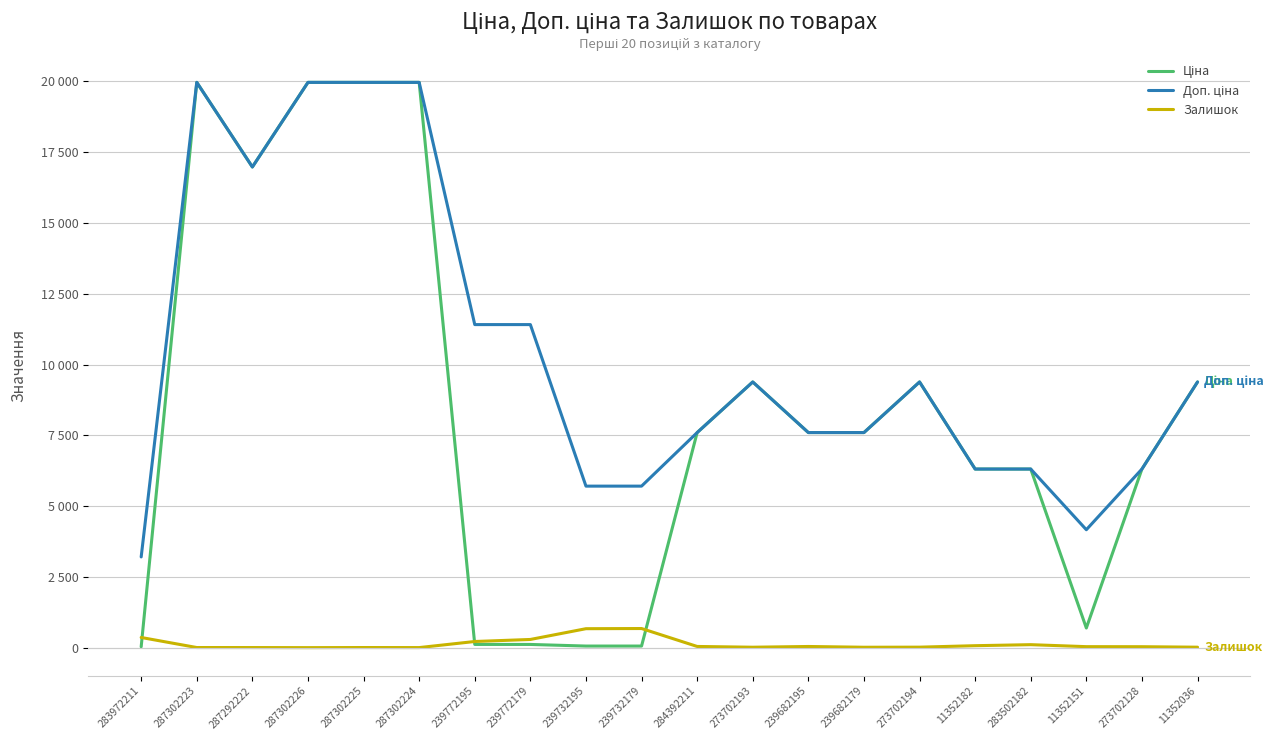

What is the spread (max minus min) of values at 284392211?

7553.5